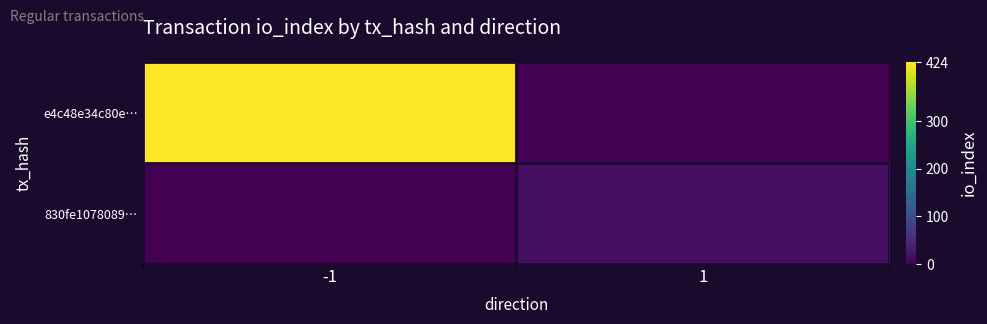

Between -1 and 1, which series saw the biggest shift?

e4c48e34c80e…